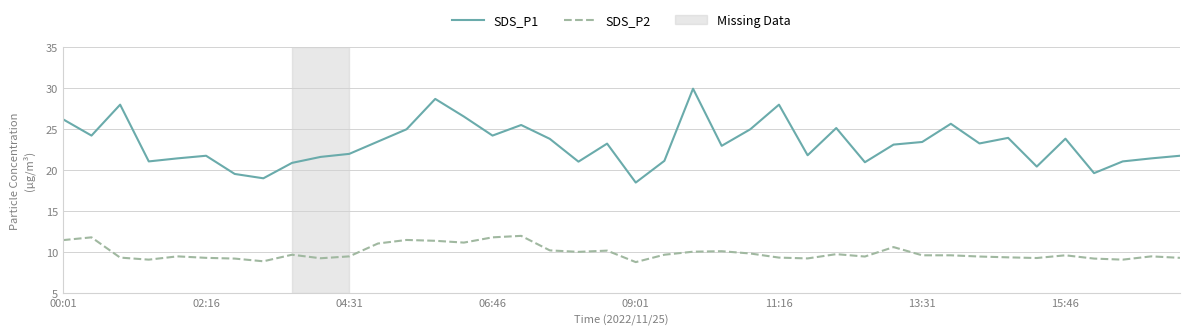

True or false: SDS_P2 and SDS_P1 intersect in this chart.

False